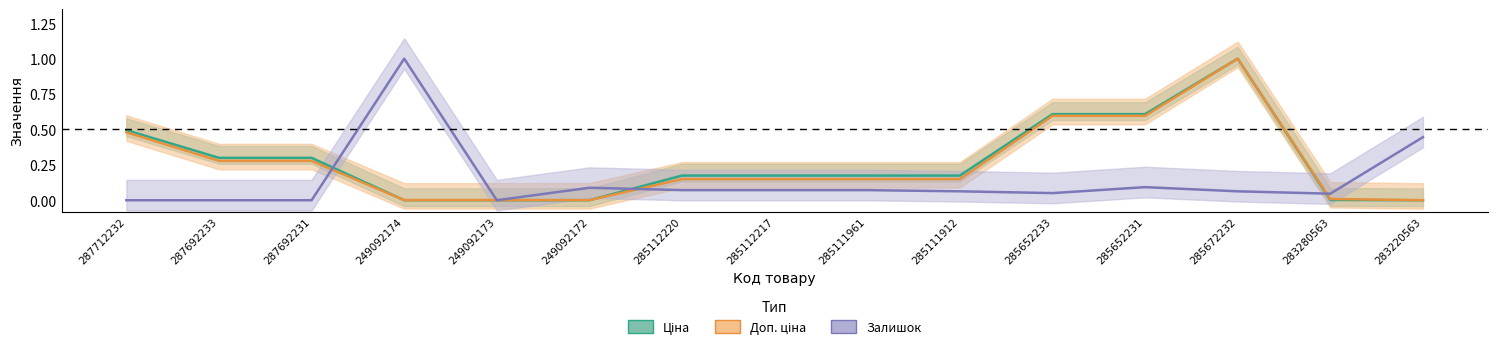

At which category does Залишок reach its first local valley?

249092173